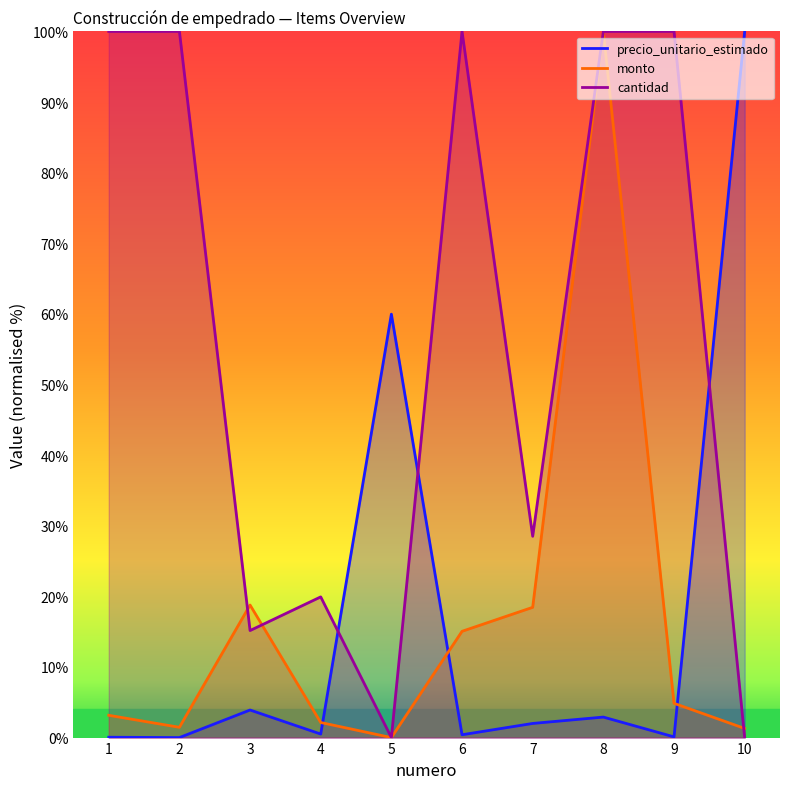

What is the sum of all cantidad values?

563.6